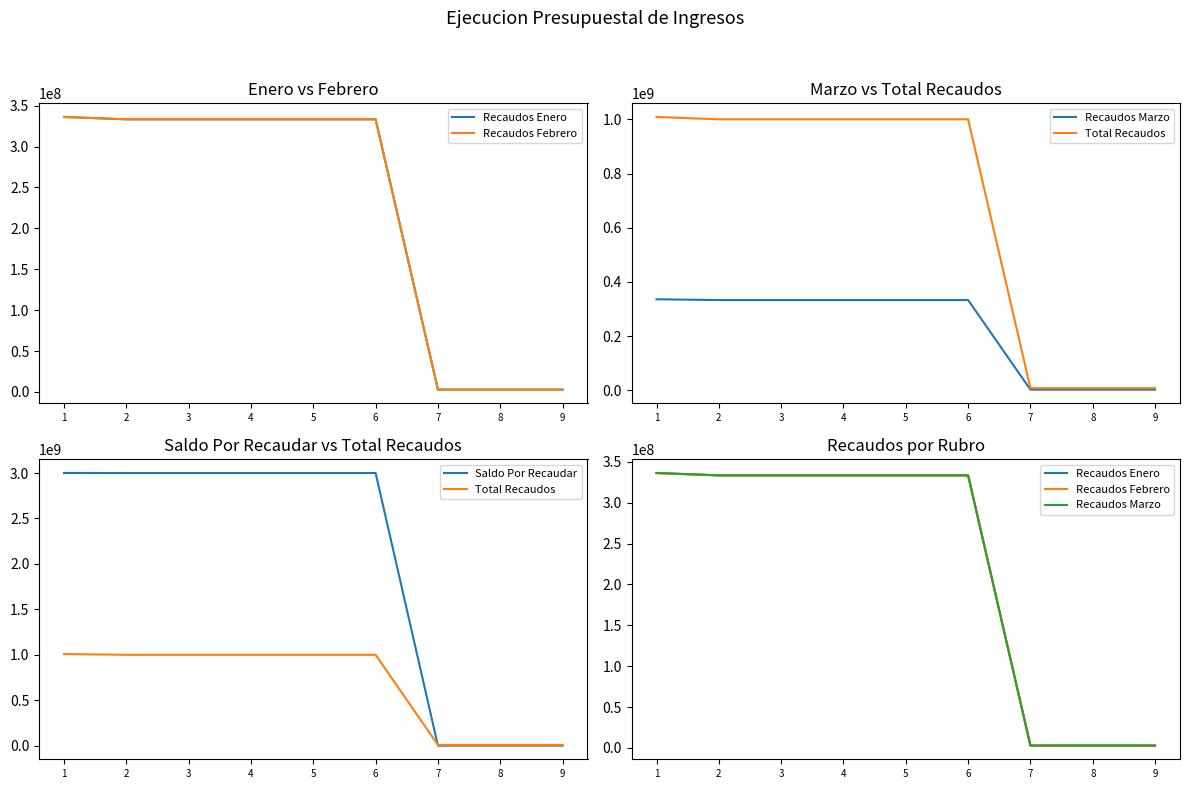

What is the approximate value of Recaudos Marzo at 5?

333333333.0